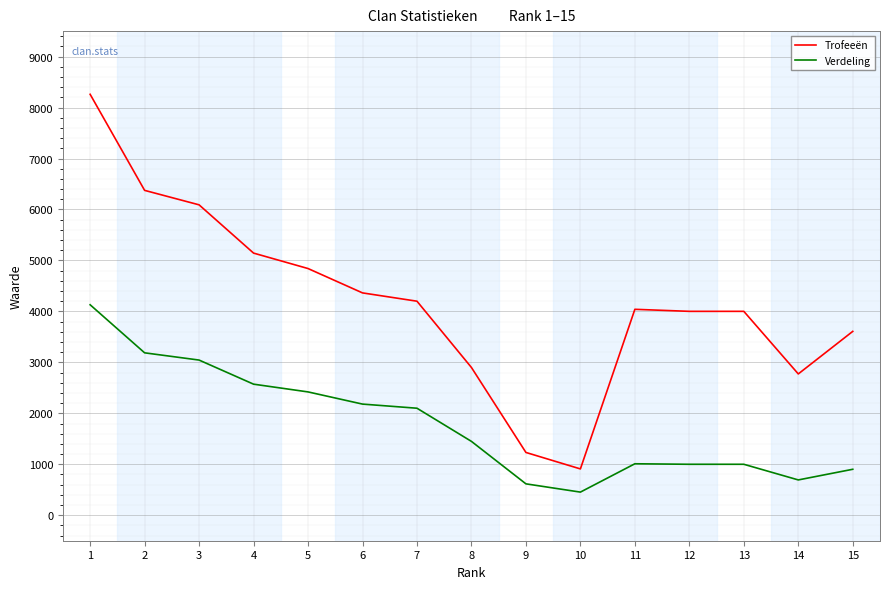

Which series has the widest spread of values?

Trofeeën